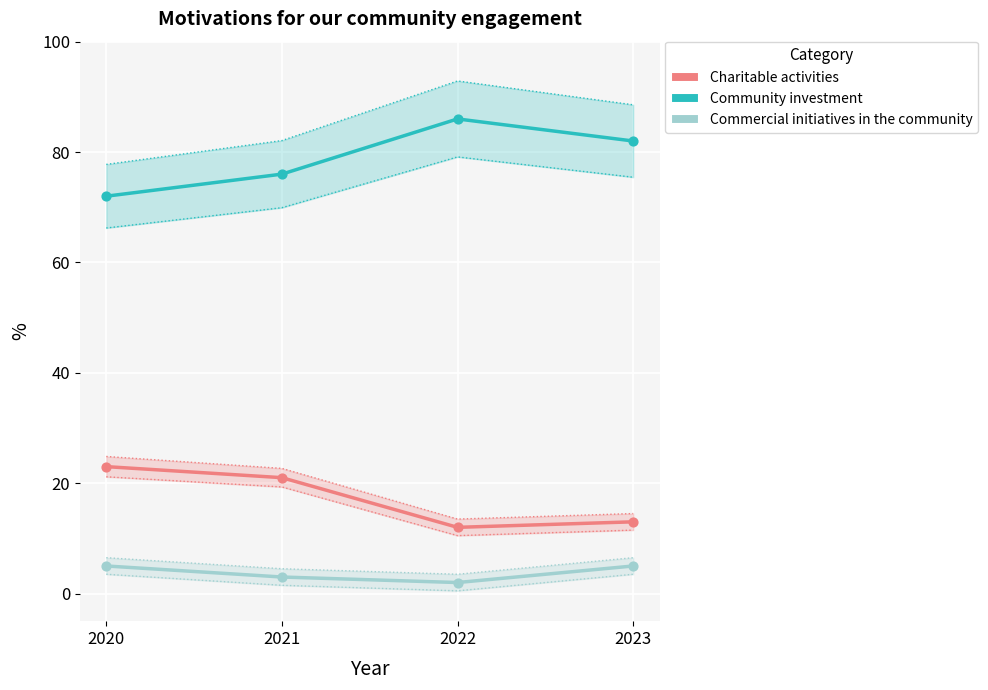

Which series contains the lowest Y value?

Commercial initiatives in the community